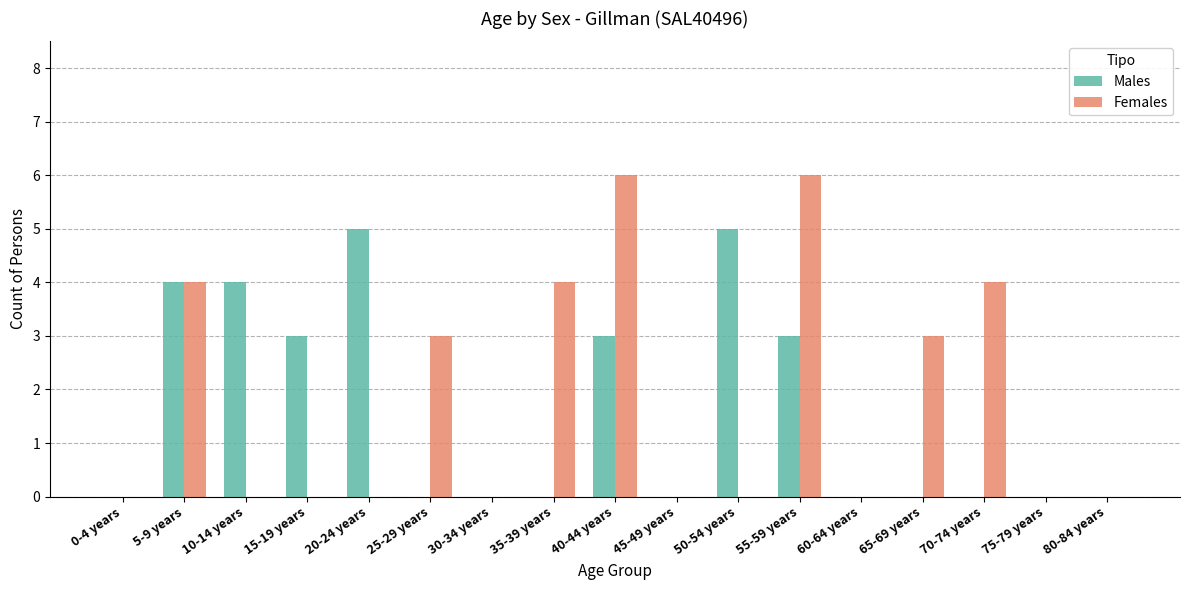

What is the highest value of the Females series?

6